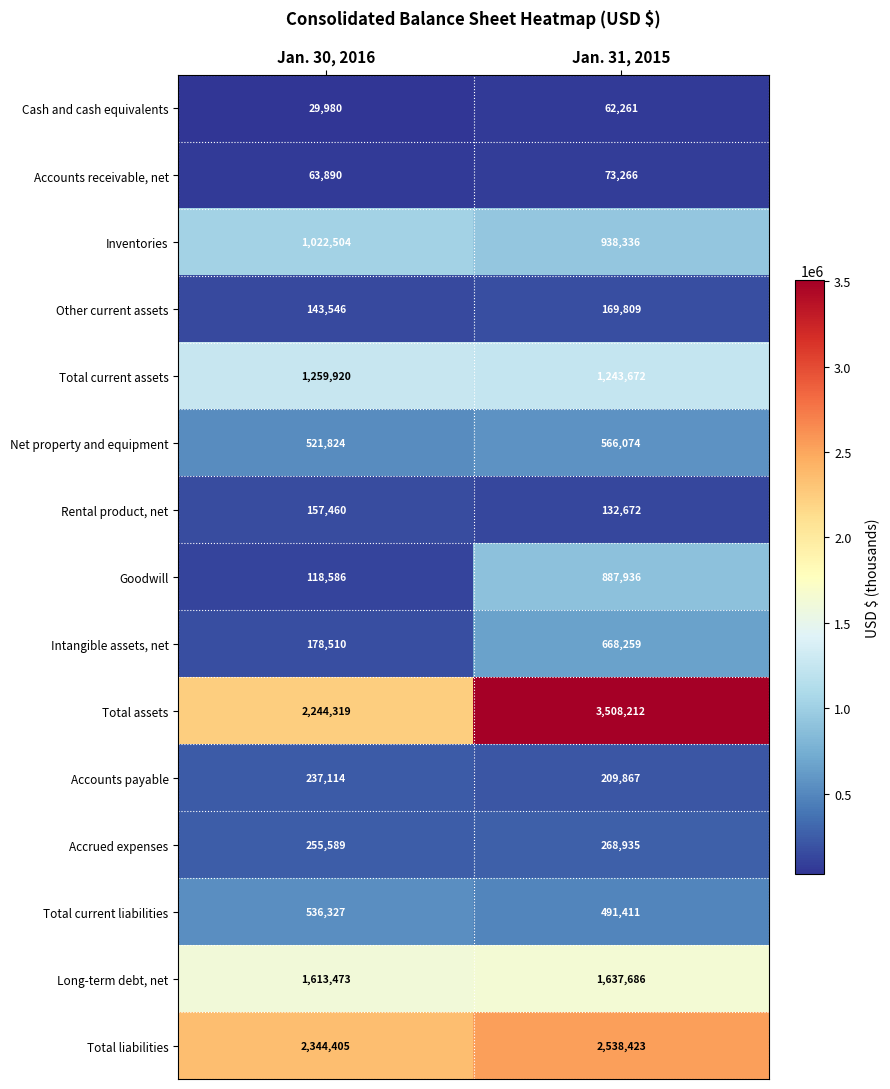

The value of Cash and cash equivalents at Jan. 31, 2015 is 62261. True or false?

True